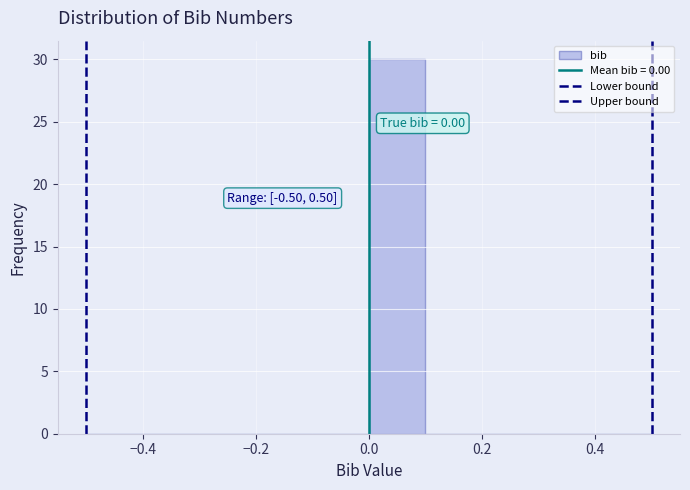

Which range on the x-axis has the tallest bar?

0.0 to 0.1